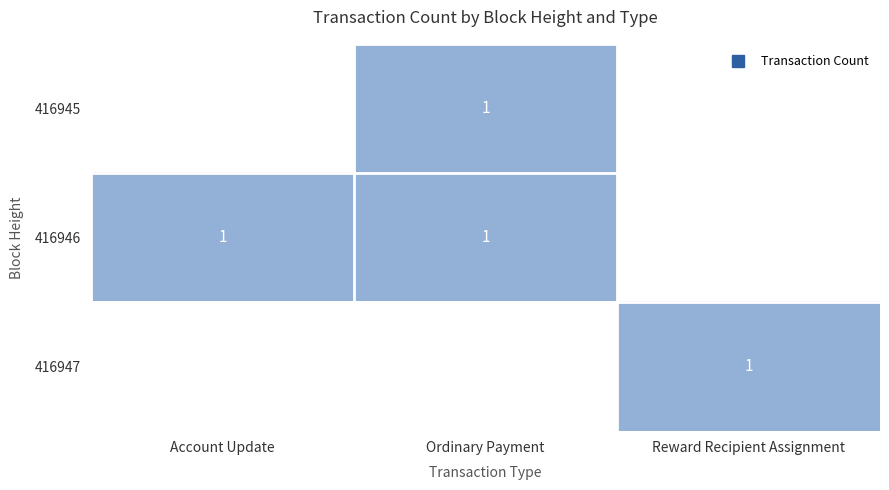

Which category has the lowest value across all series?

Account Update